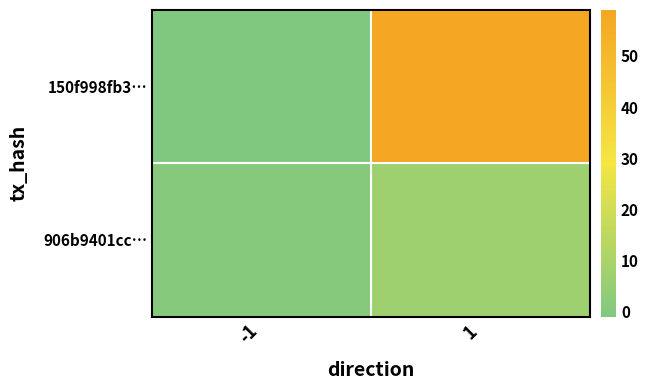

Count the number of data series in this chart.

2